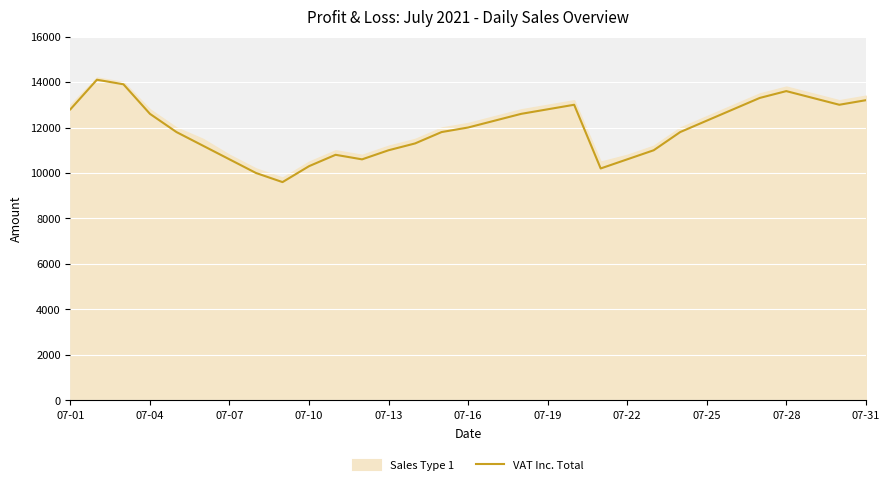

Reading right to left, what are all the values shown in this chart?

13200	13000	13300	13600	13300	12800	12300	11800	11000	10600	10200	13000	12800	12600	12300	12000	11800	11300	11000	10600	10800	10300	9600	10000	10600	11200	11800	12600	13900	14100	12800